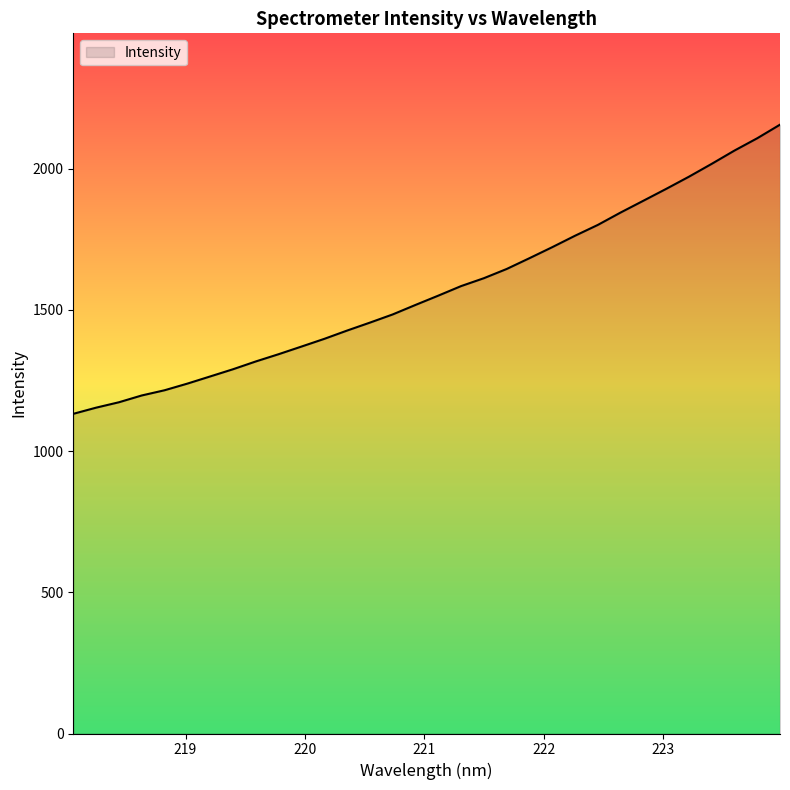

What is the difference between the maximum and minimum values?

1024.1